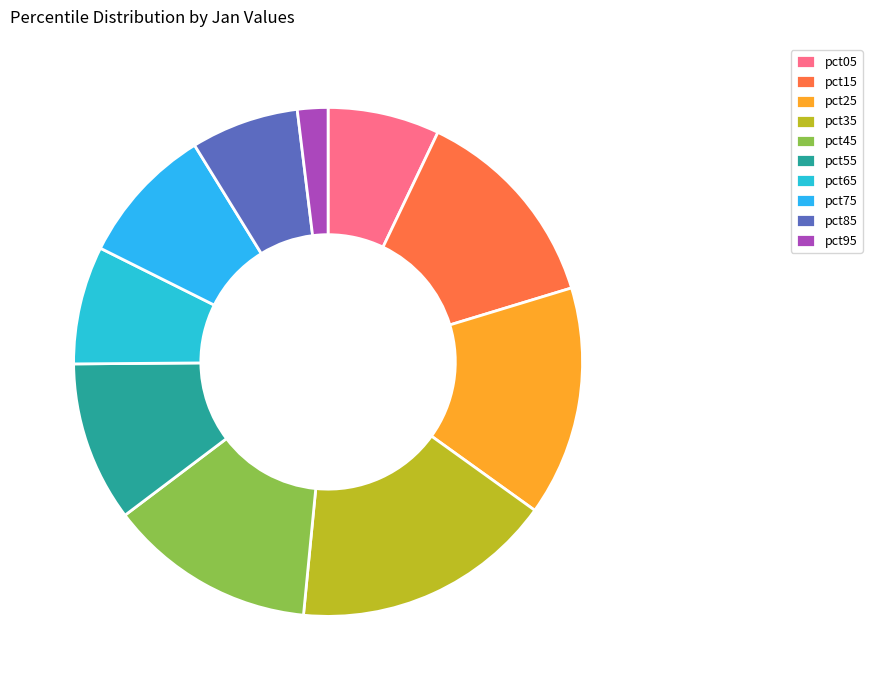

Is pct15 the majority of the pie?

No